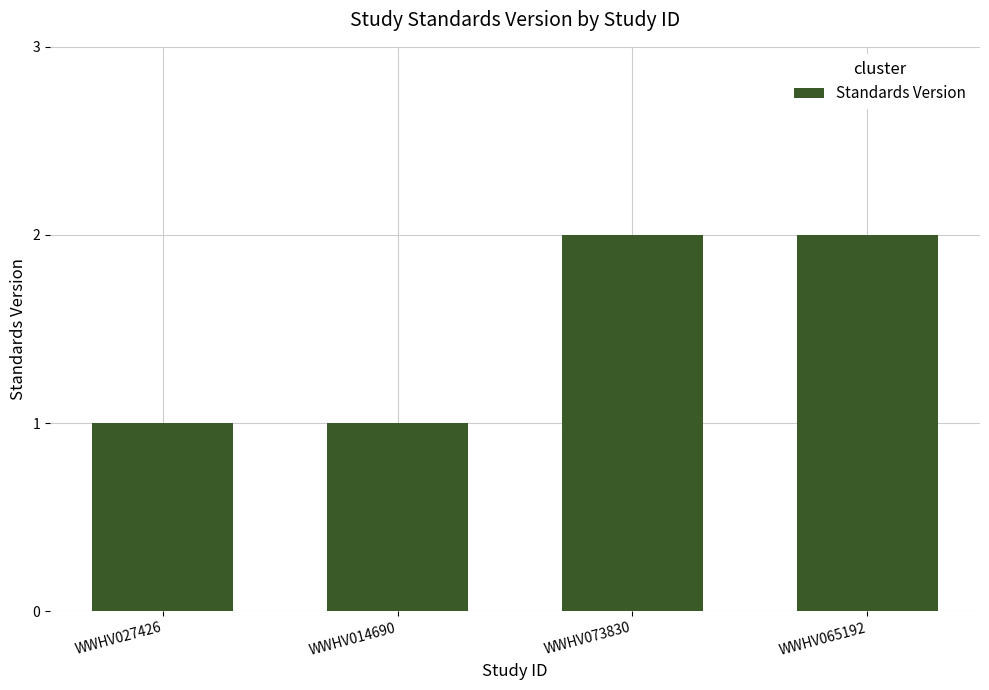

The chart shows a value of 0 at WWHV014690. True or false?

False